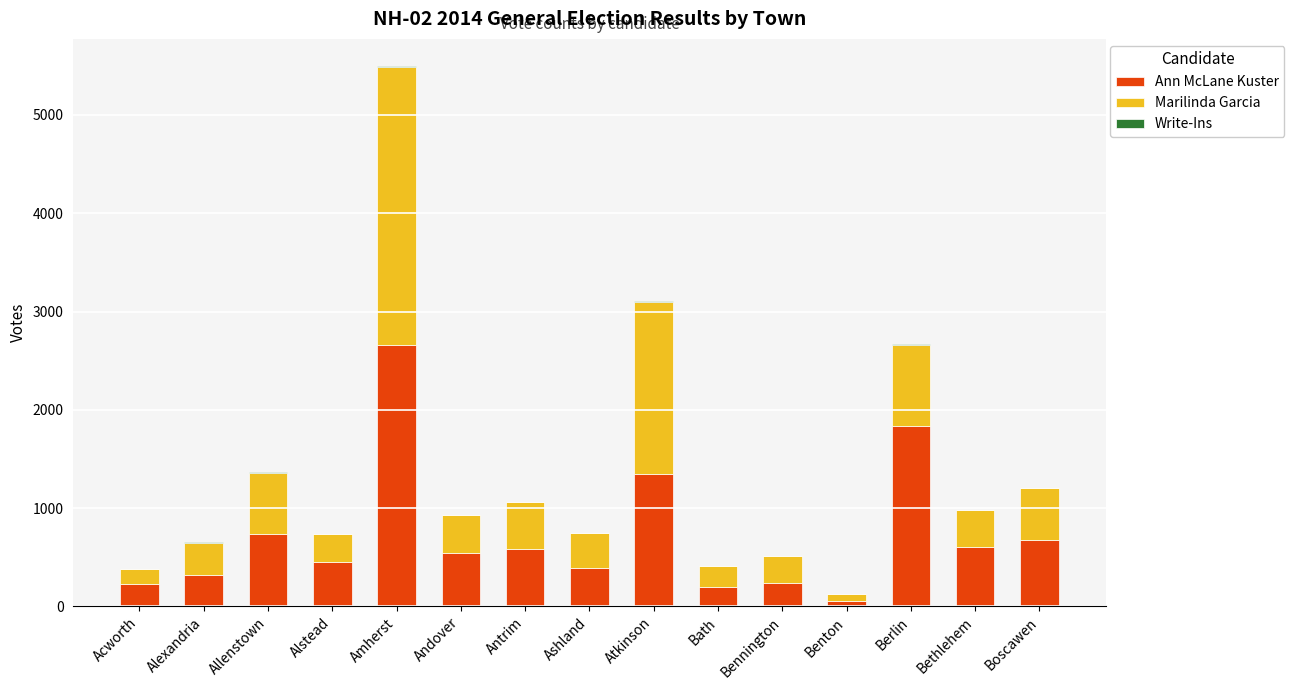

What is the maximum value for Ann McLane Kuster?

2663